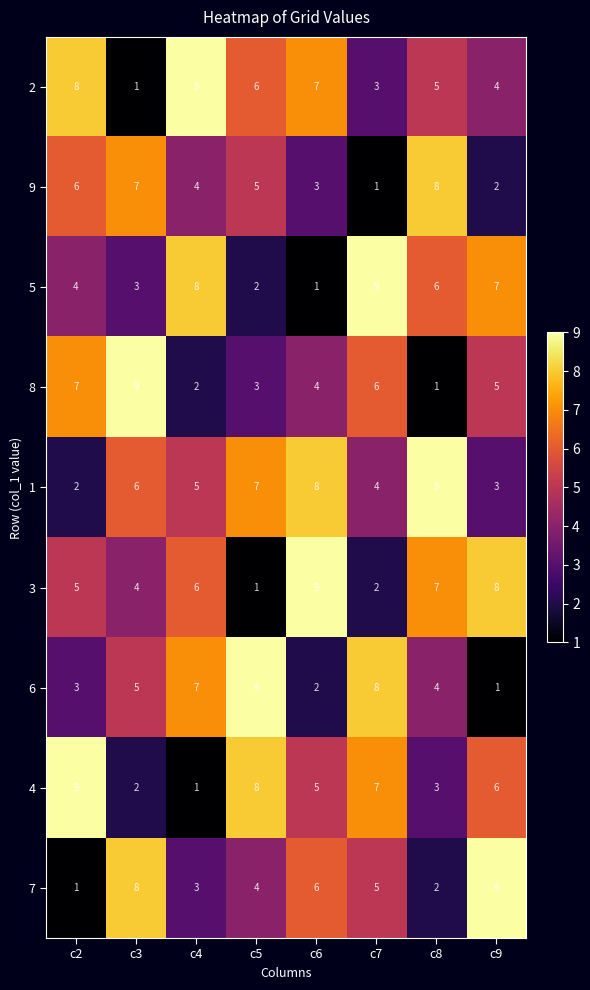

Between c7 and c8, which series saw the biggest shift?

9